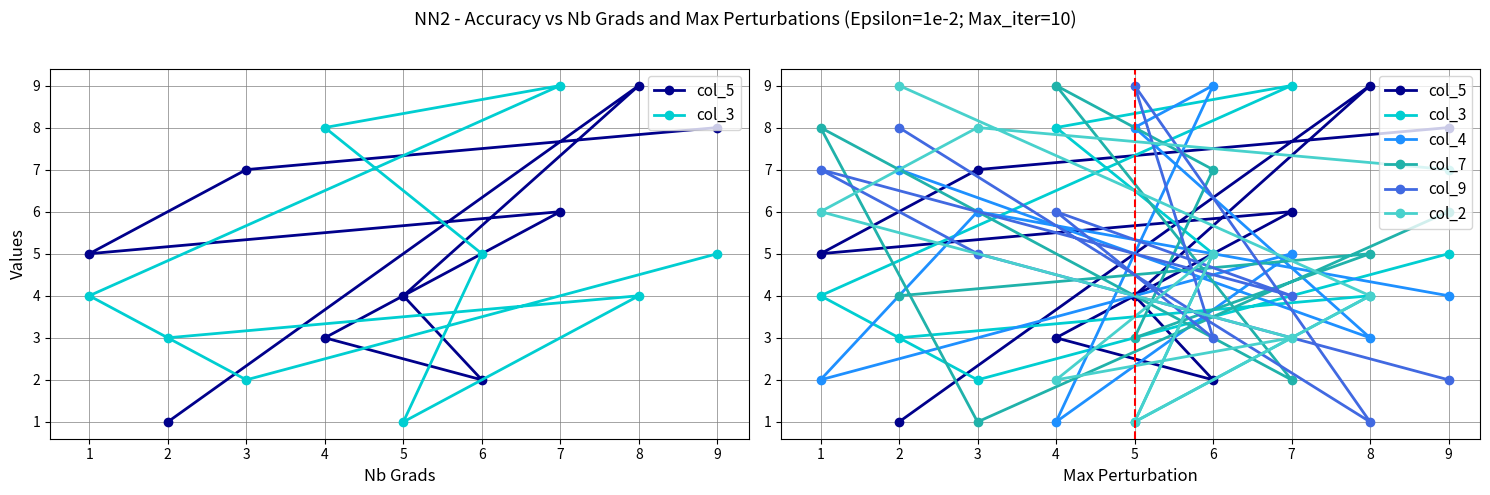

Which has a higher value, 1 or 5?

1